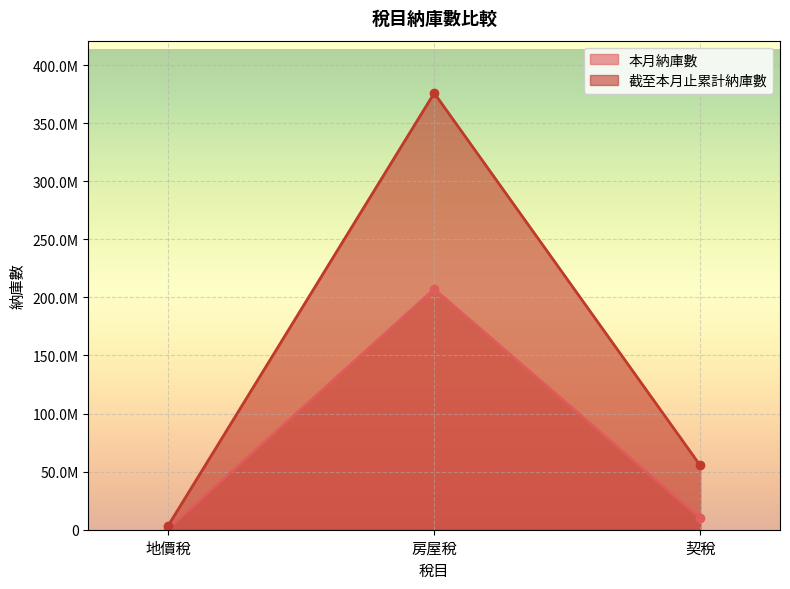

What is the total value across all series at 地價稅?

4310663